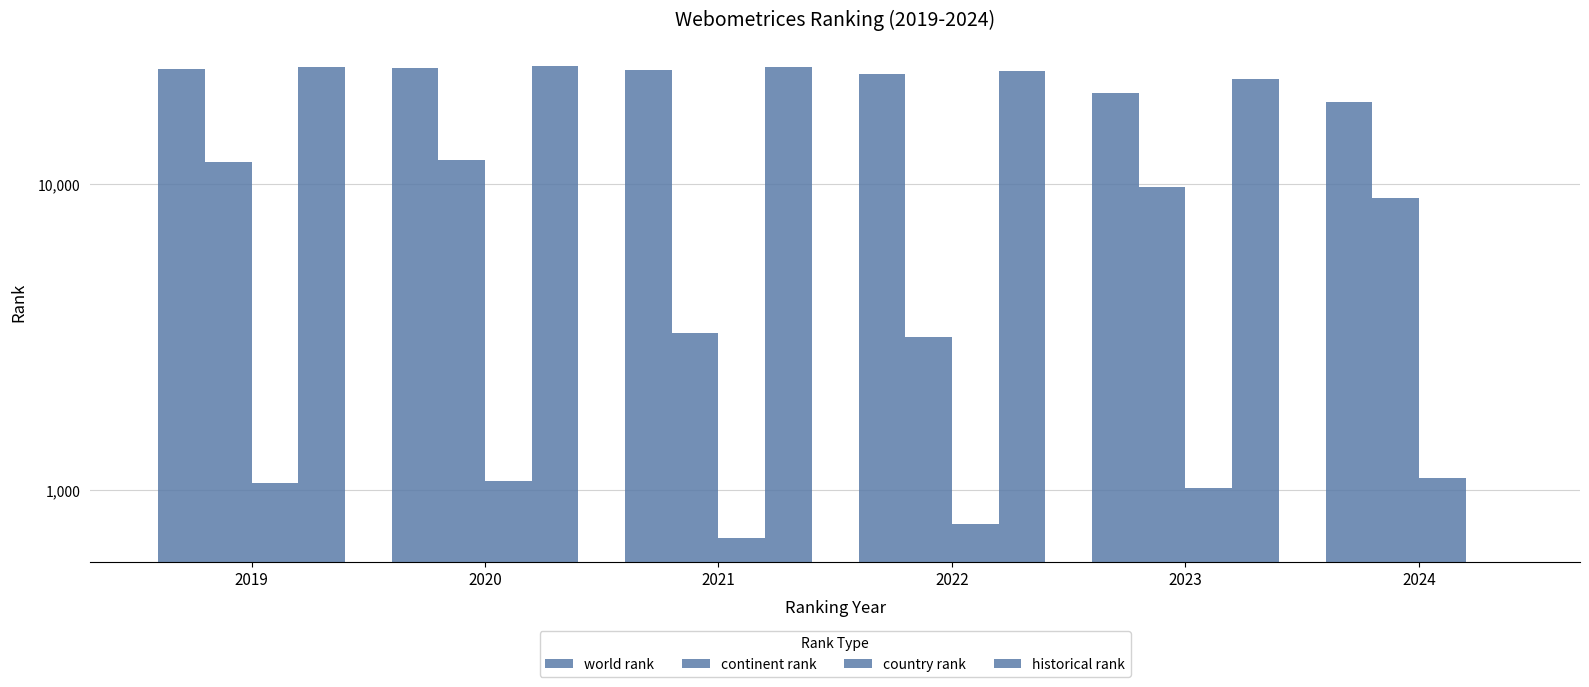

Reading left to right, list all the values displayed in this chart.

world rank: 23855	23940	23622	22965	19830	18573
continent rank: 11798	11967	3252	3162	9765	9043
country rank: 1057	1066	696	774	1018	1095
historical rank: 24166	24411	24203	23511	22108	0